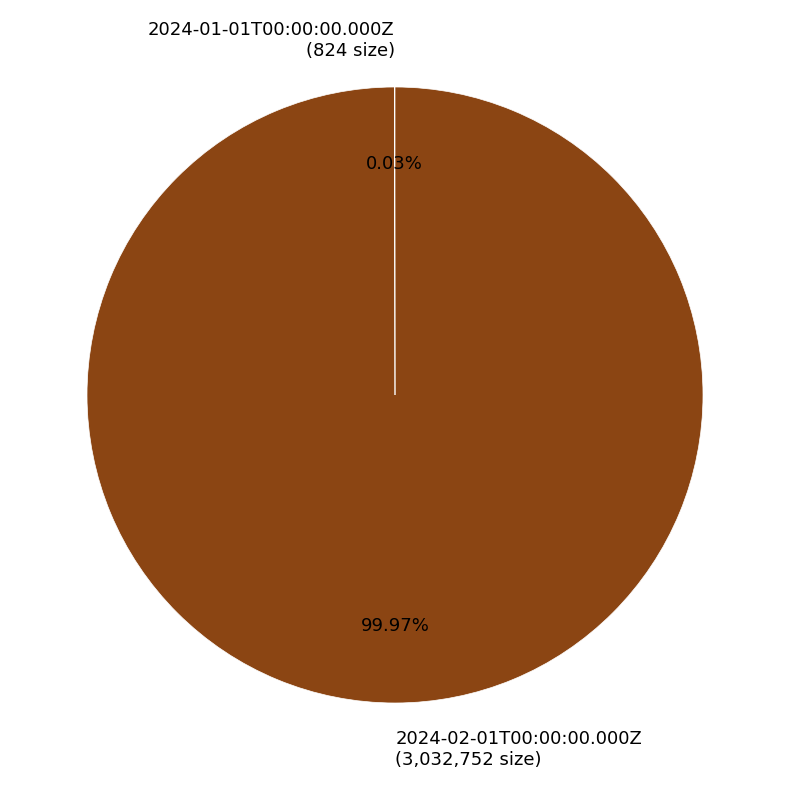

Is it true that 2024-02-01T00:00:00.000Z is 86% of the pie?

False